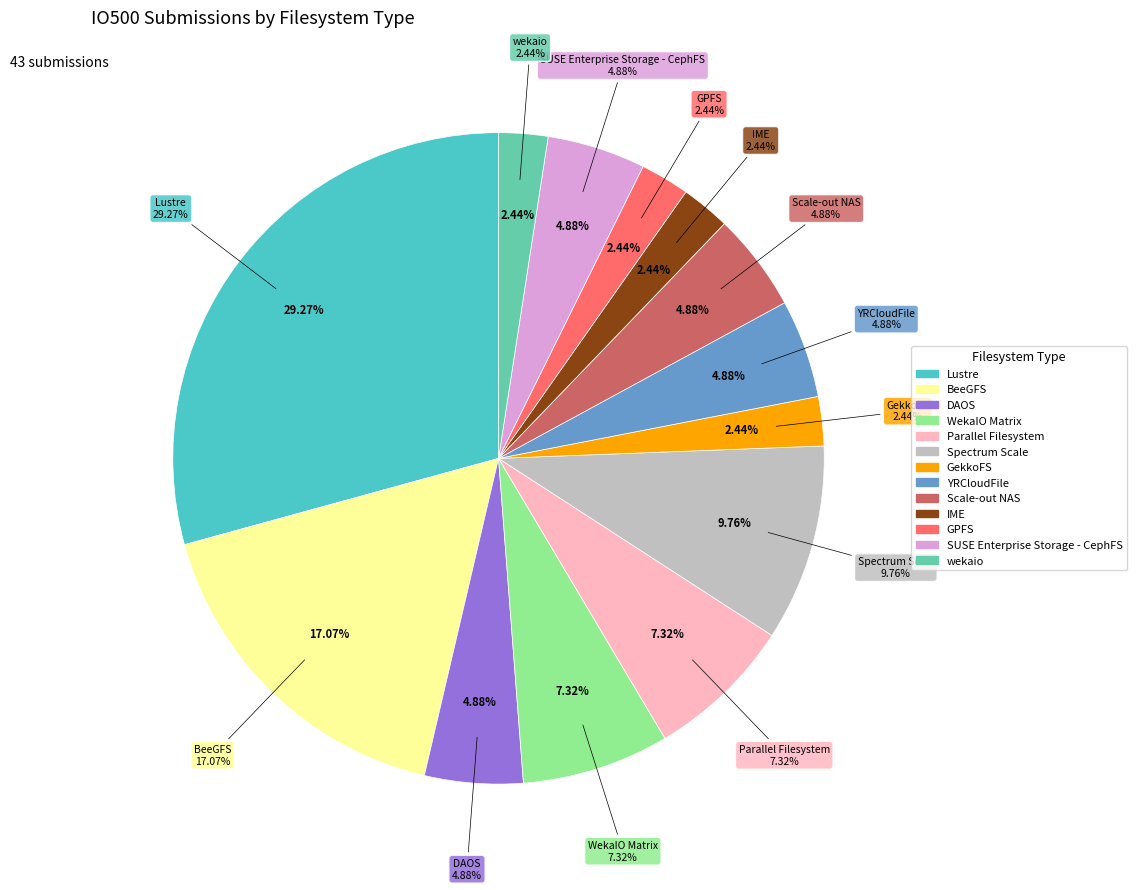

Does Spectrum Scale account for over 50% of the chart?

No